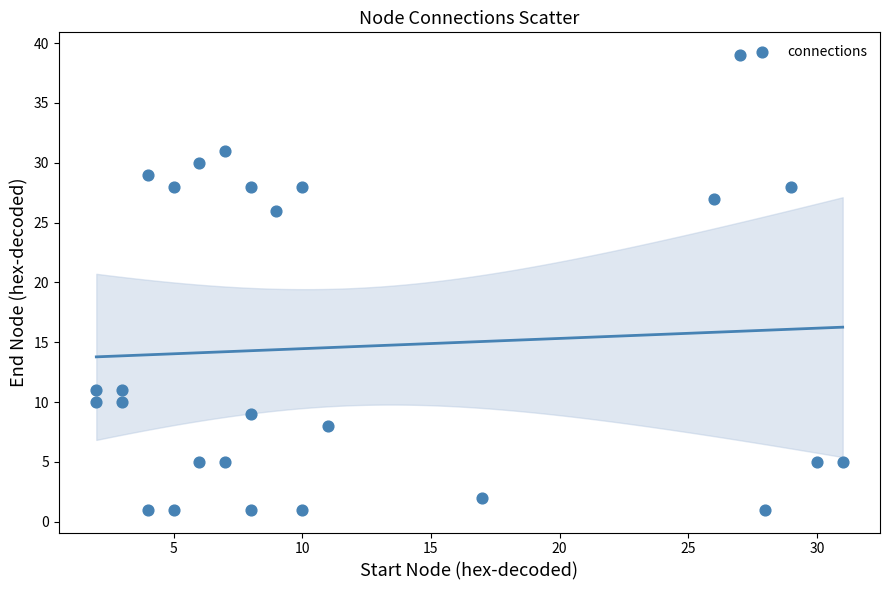

What Y value in the scatter plot is closest to 20?

26